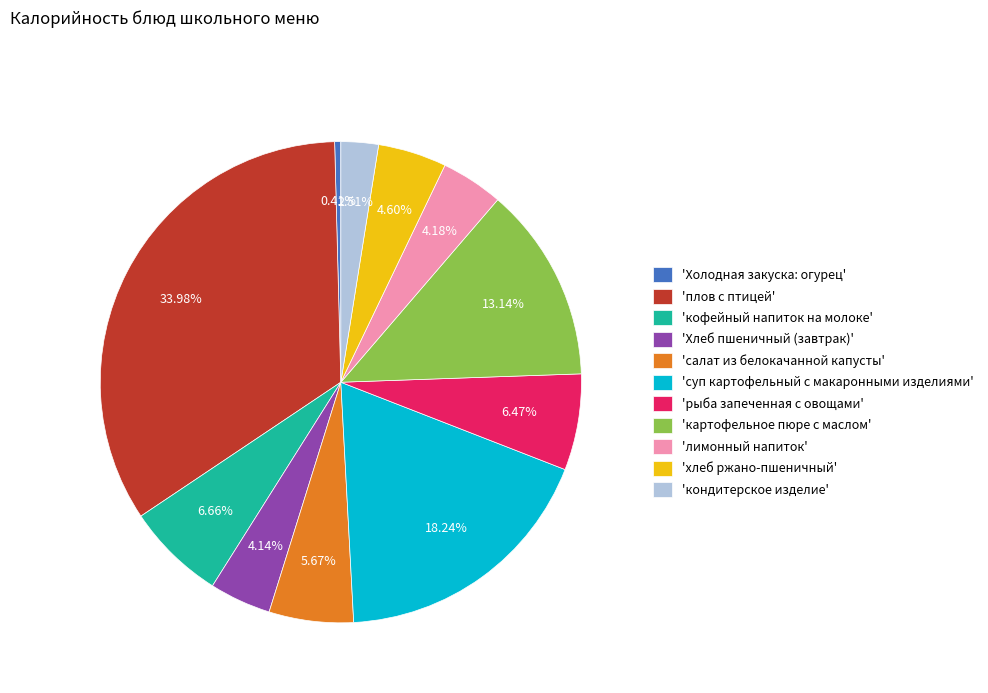

Do 'плов с птицей' and 'суп картофельный с макаронными изделиями' together represent more than half of the pie?

Yes